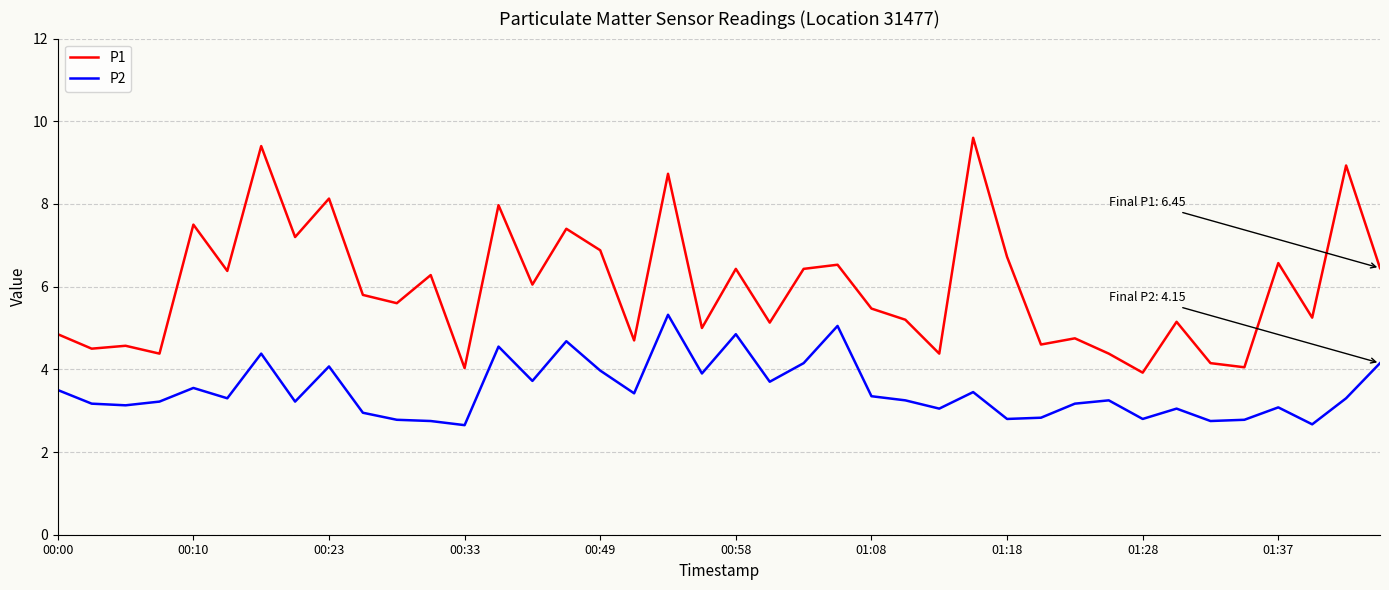

Rank the series by their average value, from highest to lowest.

P1, P2